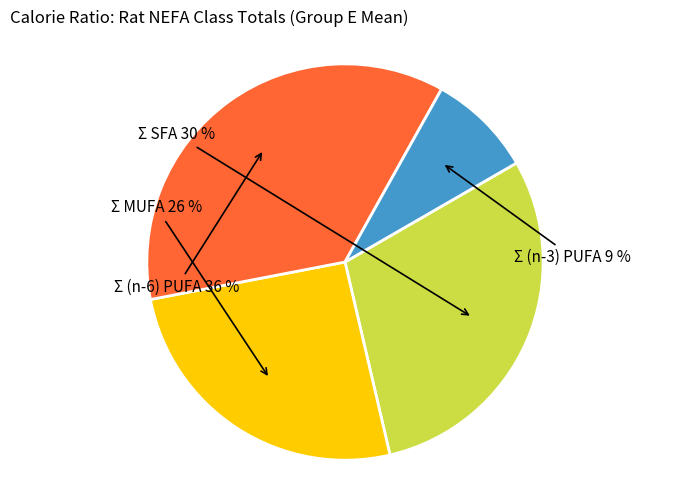

Combined, do Σ SFA and Σ (n-6) PUFA account for over 50%?

Yes